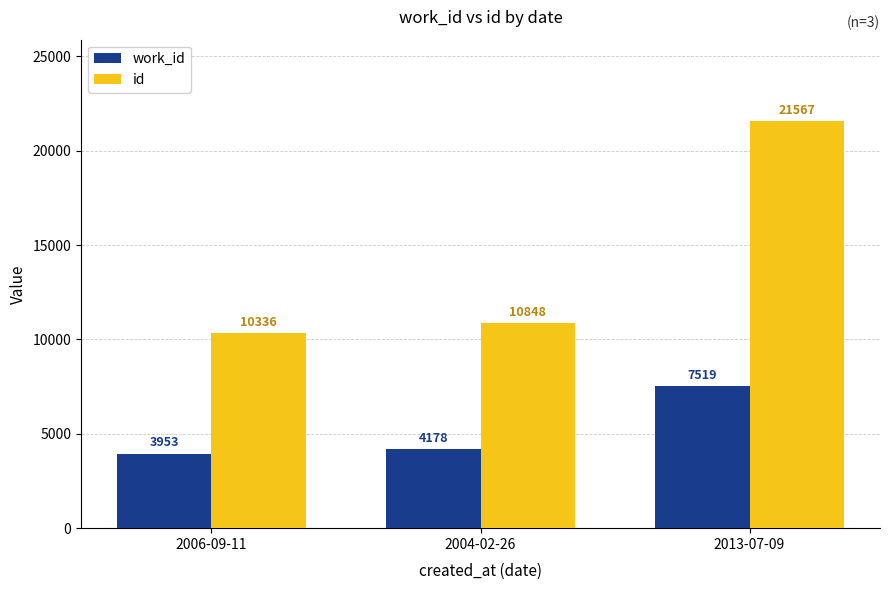

The work_id series shows 5911 at 2004-02-26. True or false?

False